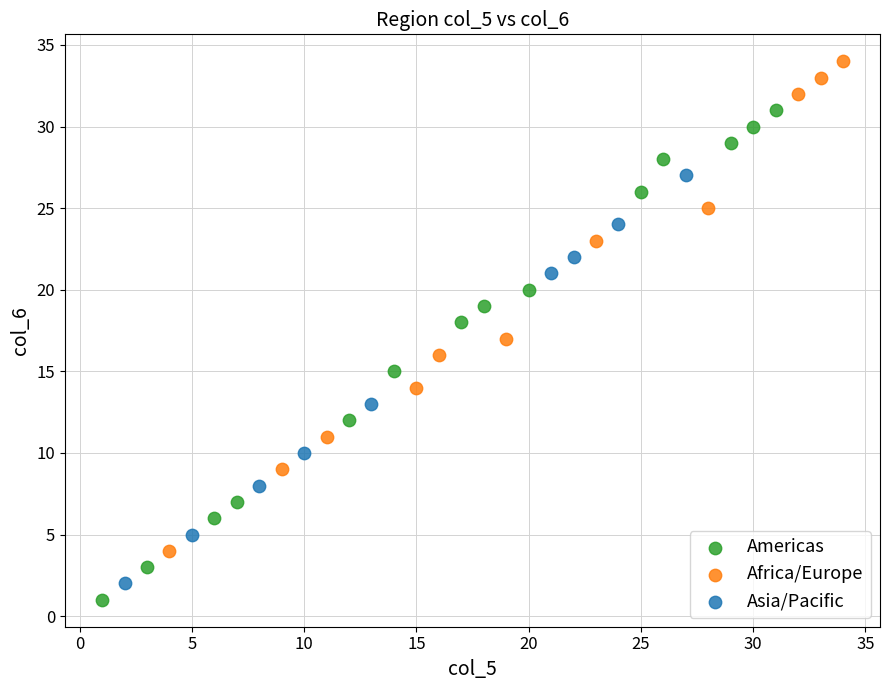

Which series contains the highest Y value?

Africa/Europe